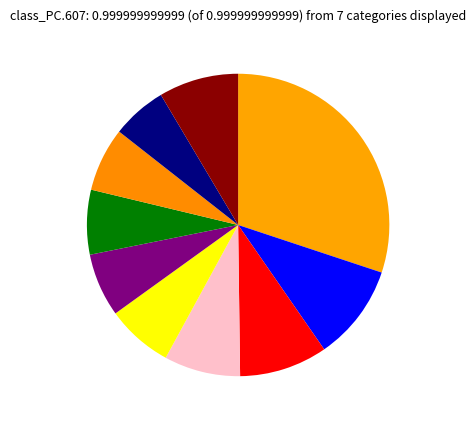

How many segments does this pie chart have?

10